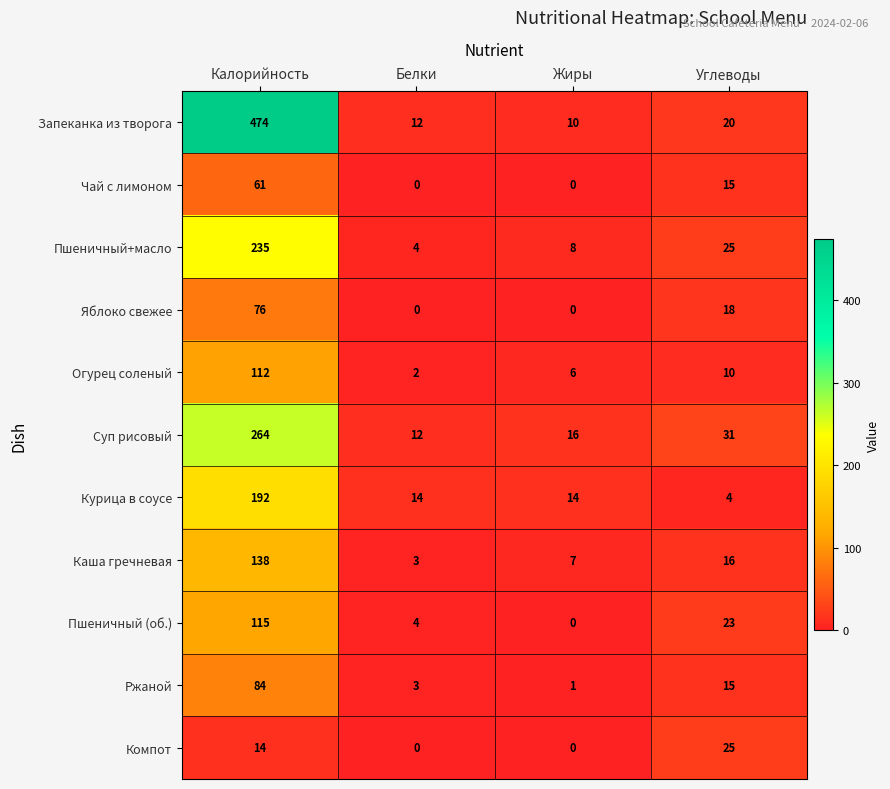

Count the number of categories in the chart.

4